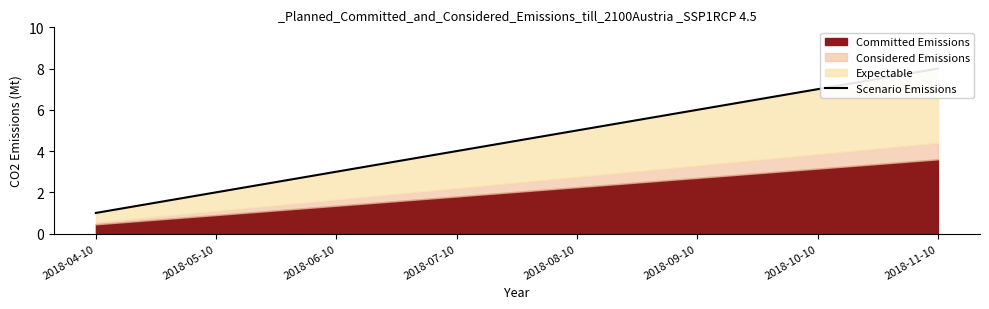

Does the chart display data point markers on the line(s)?

No